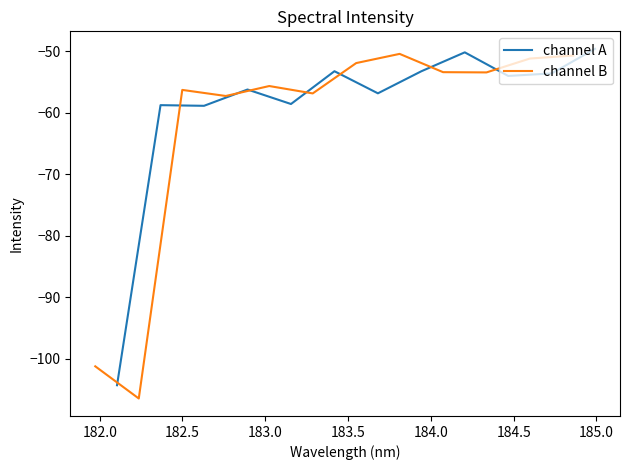

What is the minimum value for channel A?

-104.3